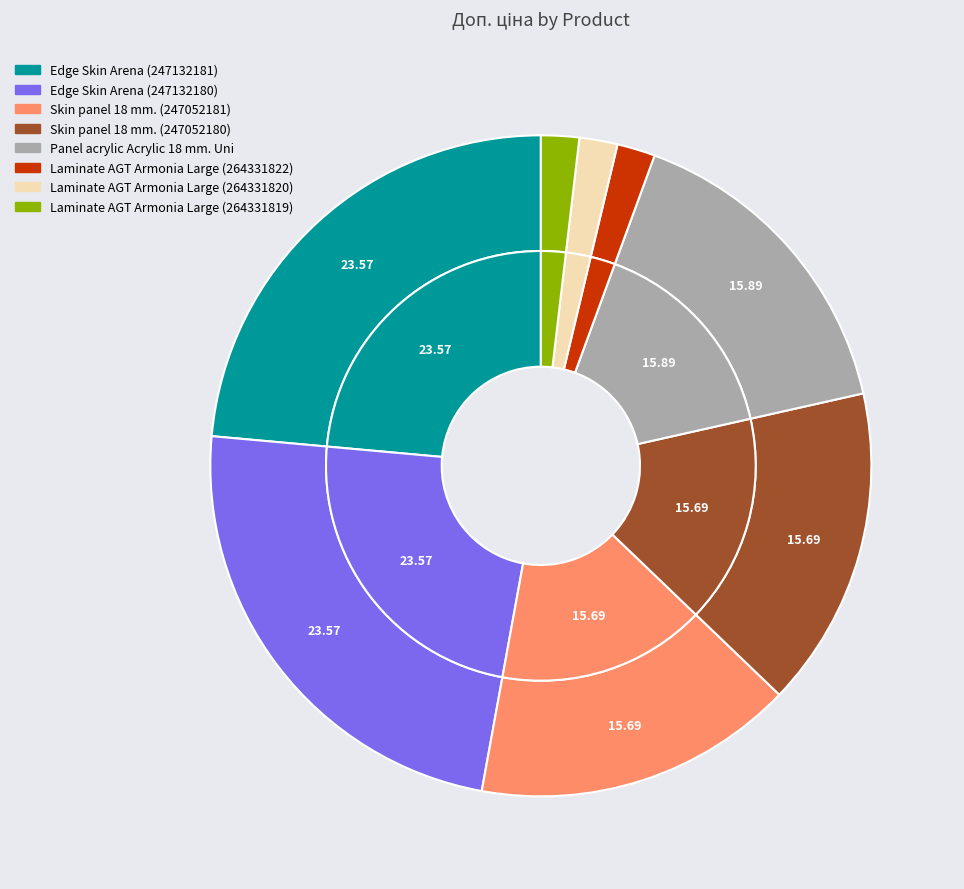

How many slices are in this pie chart?

8